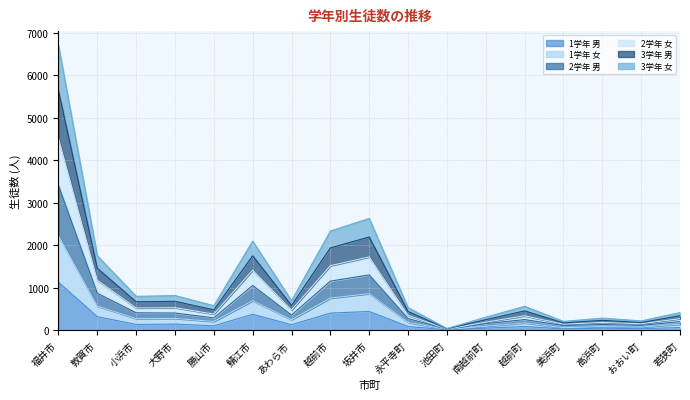

Between 敦賀市 and 小浜市, which series saw the biggest shift?

2学年 男